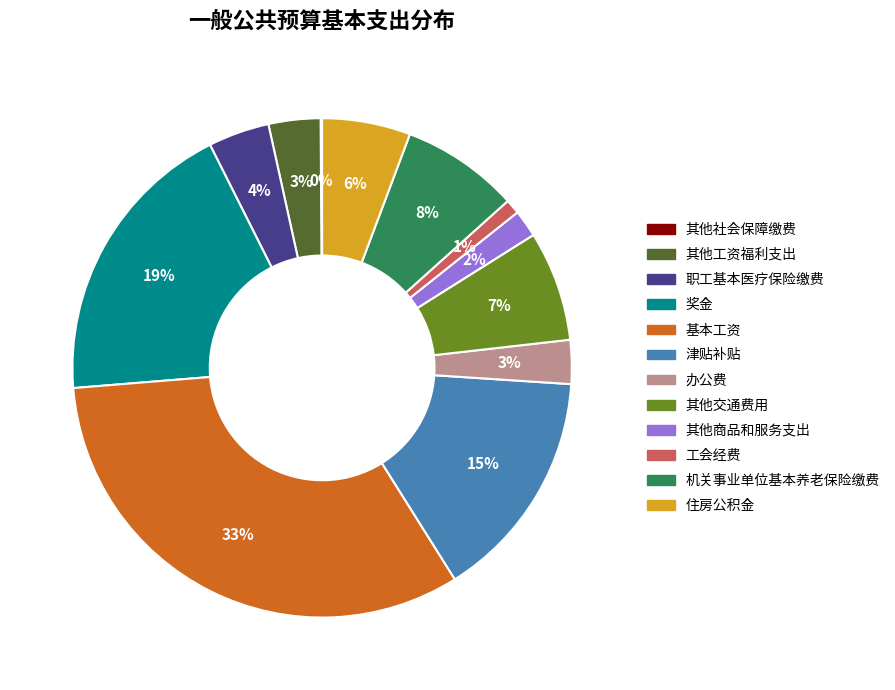

To the nearest percent, what is the difference between the 津贴补贴 and 机关事业单位基本养老保险缴费 slice percentages?

7%